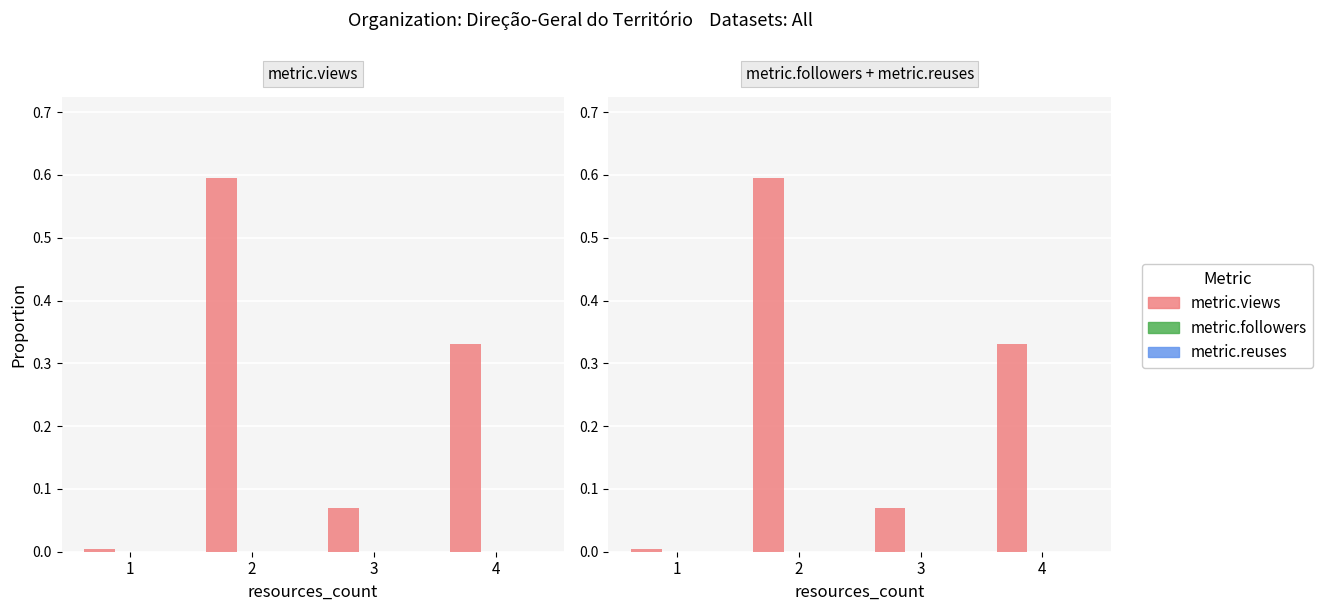

How many data points does each series have?

4